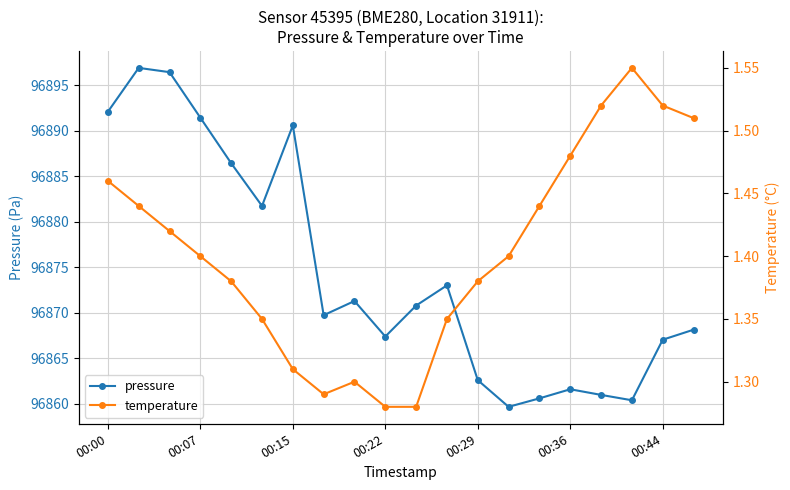

At how many categories does at least one series exceed 83663?

20